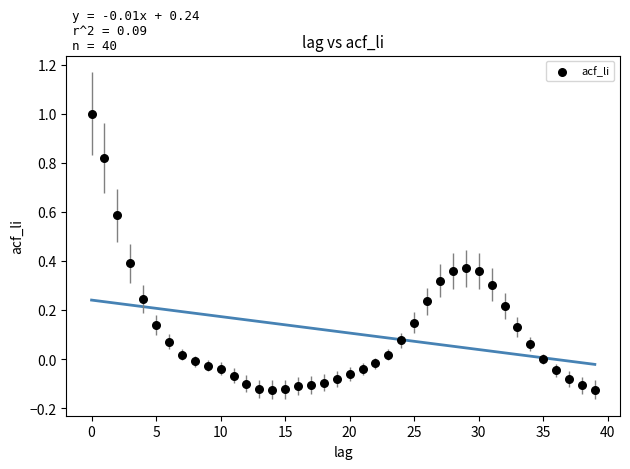

What is the range of Y values (max minus min)?

1.1